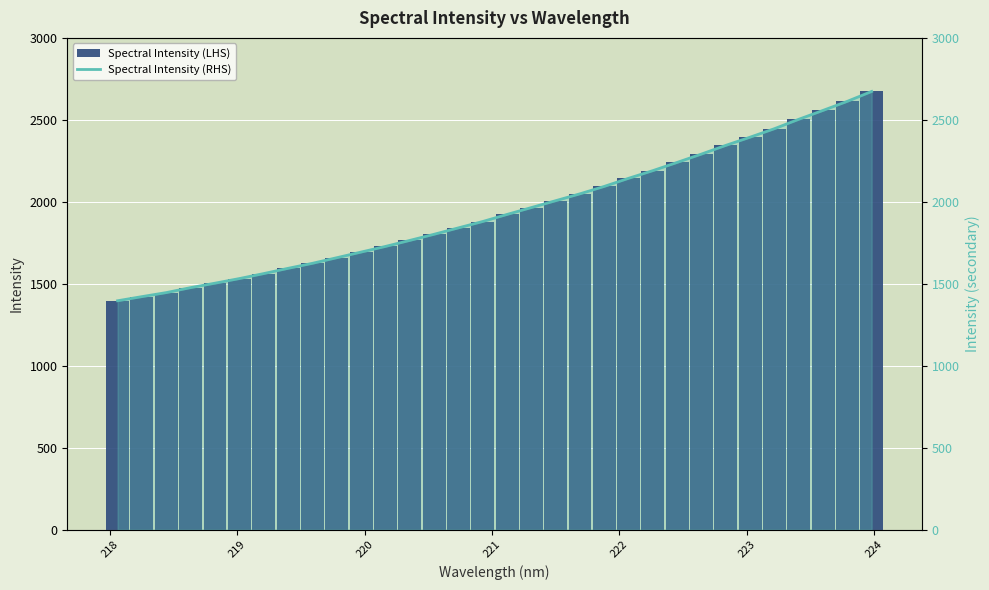

Are the bars horizontal?

No